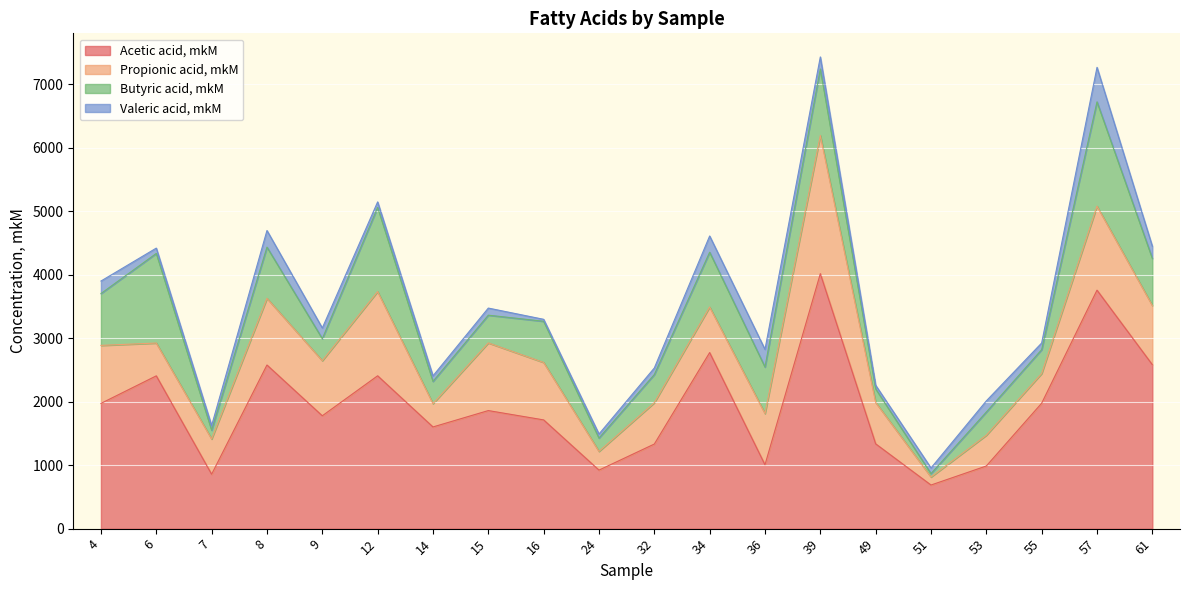

How many times do Butyric acid, mkM and Valeric acid, mkM cross each other?

2